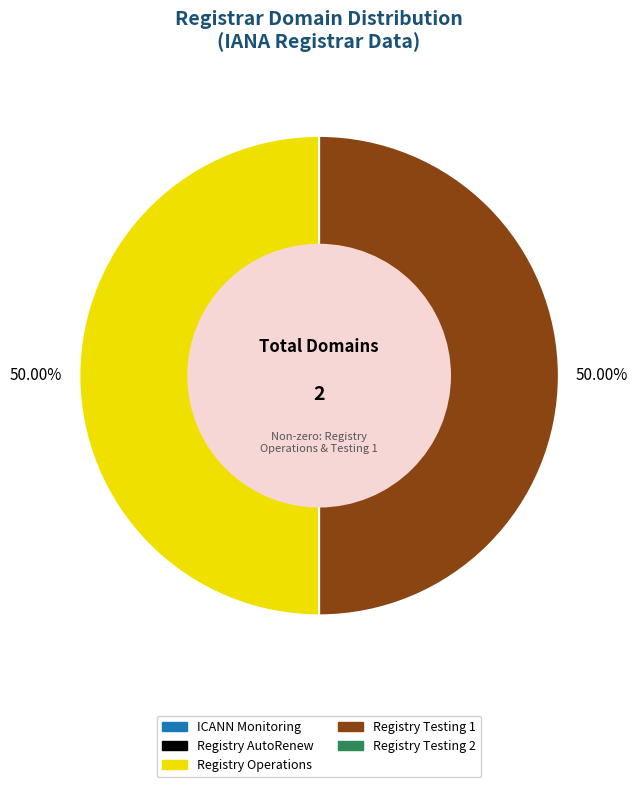

How many slices are in this pie chart?

2